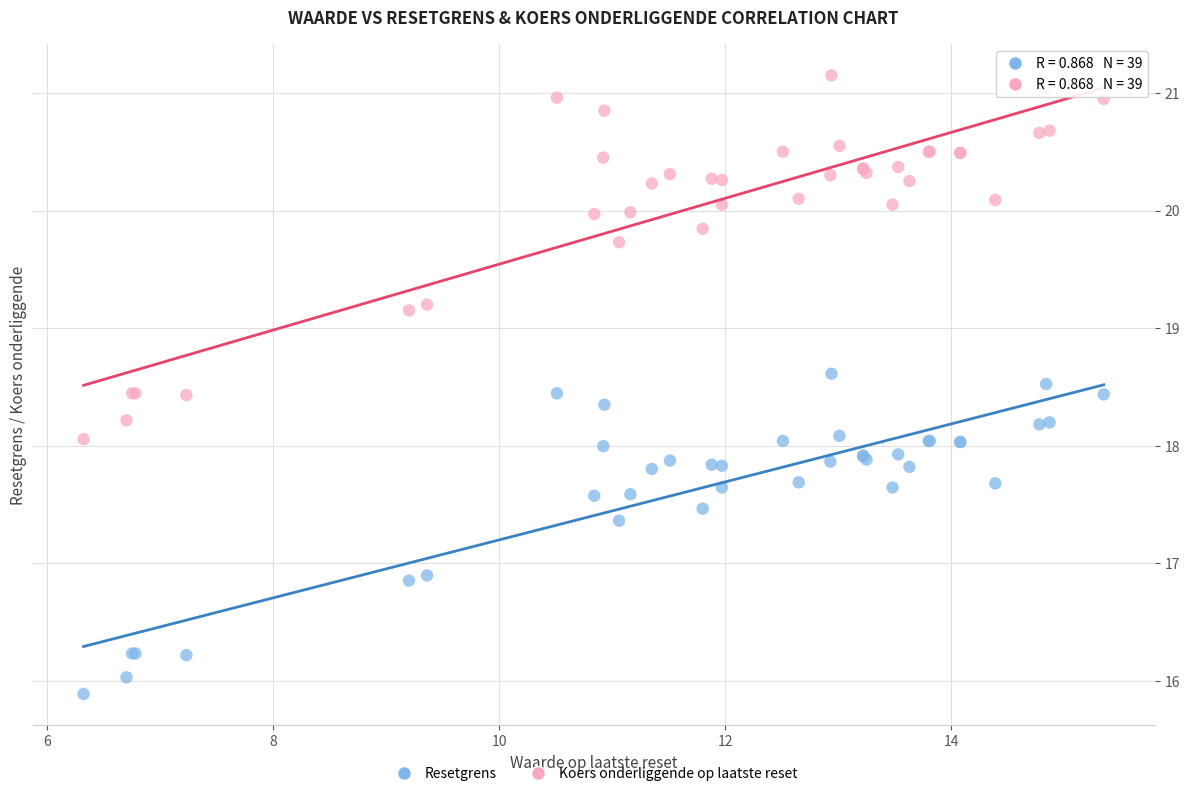

Which series has the largest Y range (max minus min)?

Koers onderliggende op laatste reset